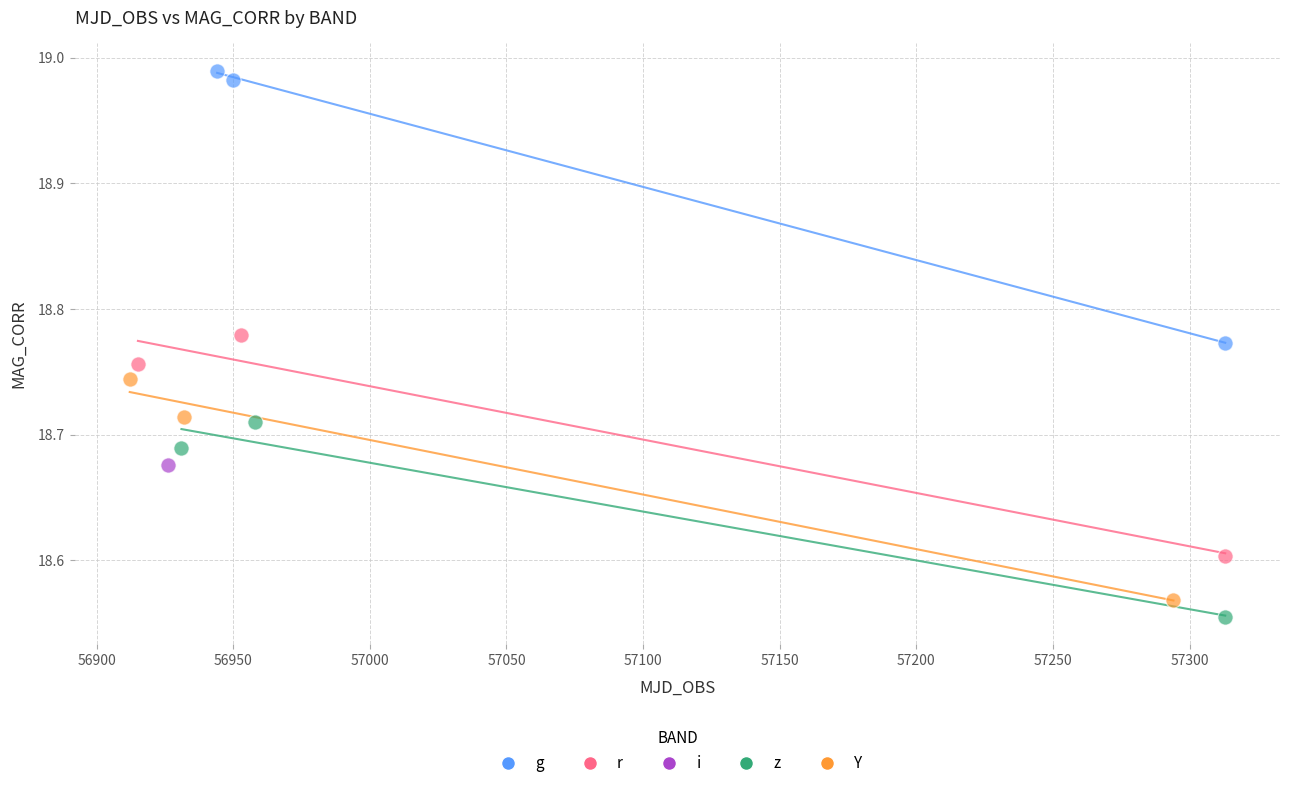

What are all the series names shown in the legend?

g, r, i, z, Y